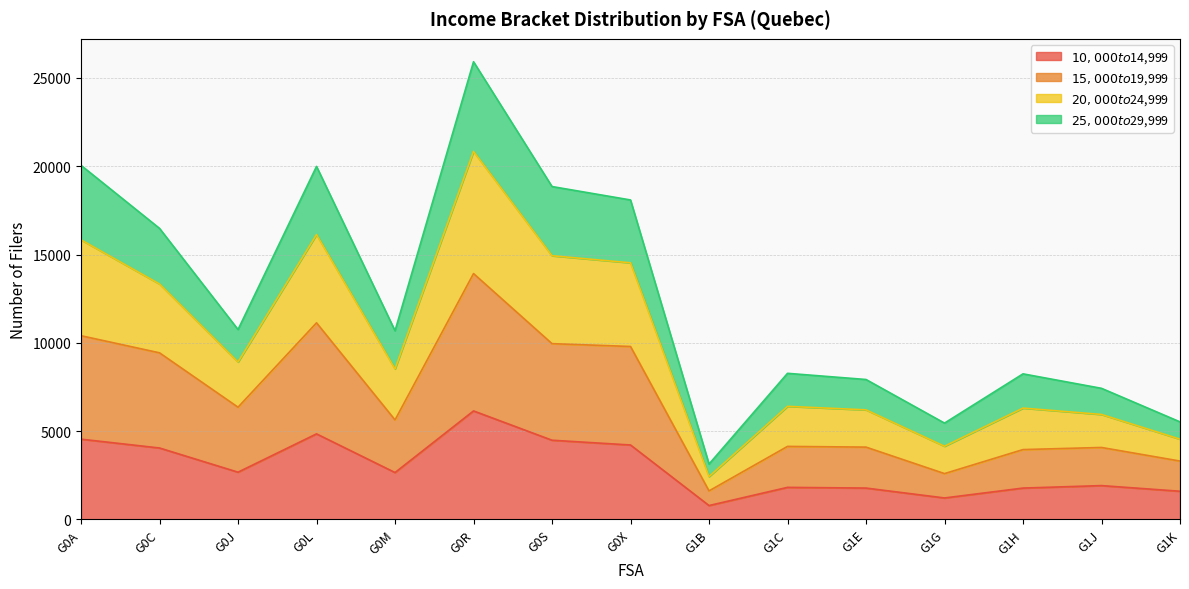

What is the total value across all series at G0R?

25920